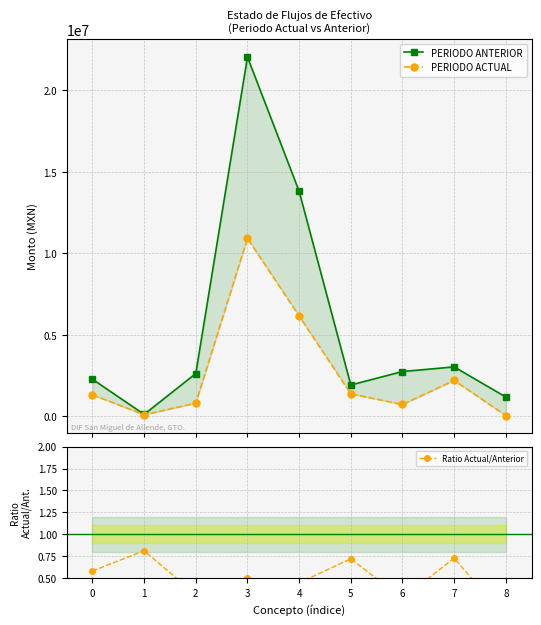

True or false: PERIODO ACTUAL has a value of 732048.4 at 6.

True